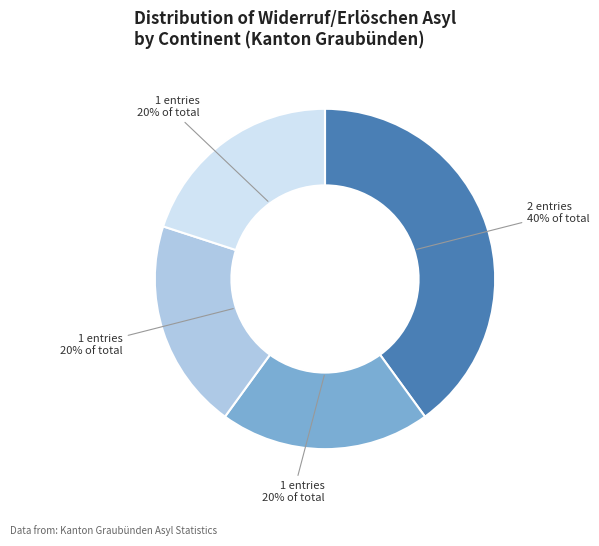

To the nearest percent, what is the difference between the largest and smallest slice percentages?

20%